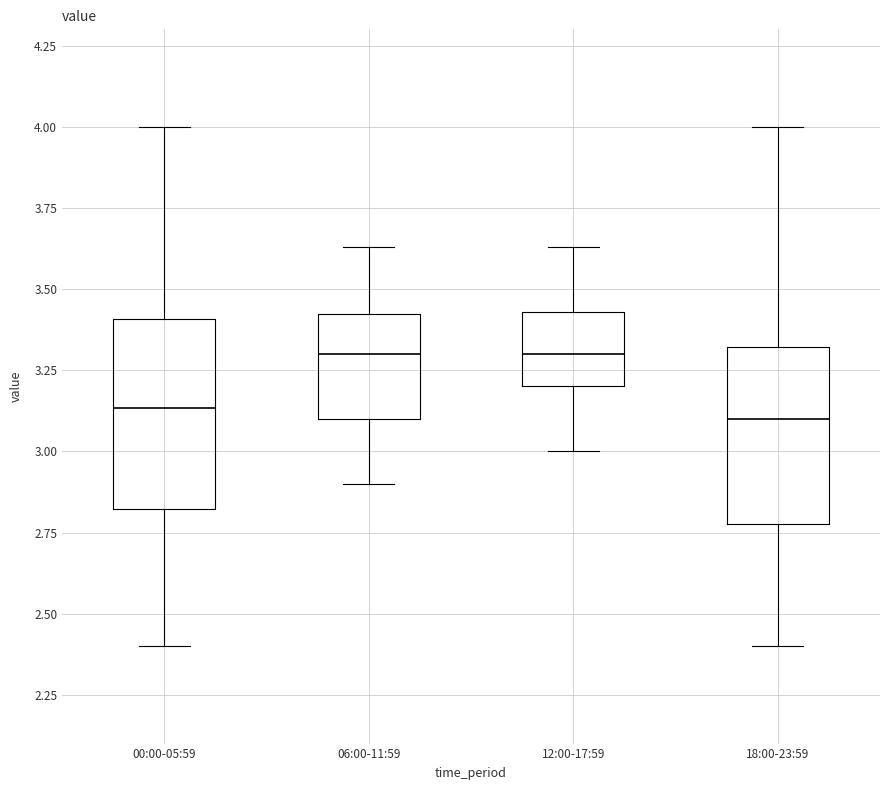

Reading left to right, transcribe this box plot: for each box, give where its median line is, the range the box spans, and where its two whiskers end, as read against the y-axis. The values are not printed on the chart, so give them approximately, as read against the axis.

00:00-05:59: median 3.15, box 2.80 to 3.40, whiskers 2.40 to 4.00
06:00-11:59: median 3.30, box 3.10 to 3.40, whiskers 2.90 to 3.65
12:00-17:59: median 3.30, box 3.20 to 3.45, whiskers 3.00 to 3.65
18:00-23:59: median 3.10, box 2.80 to 3.30, whiskers 2.40 to 4.00